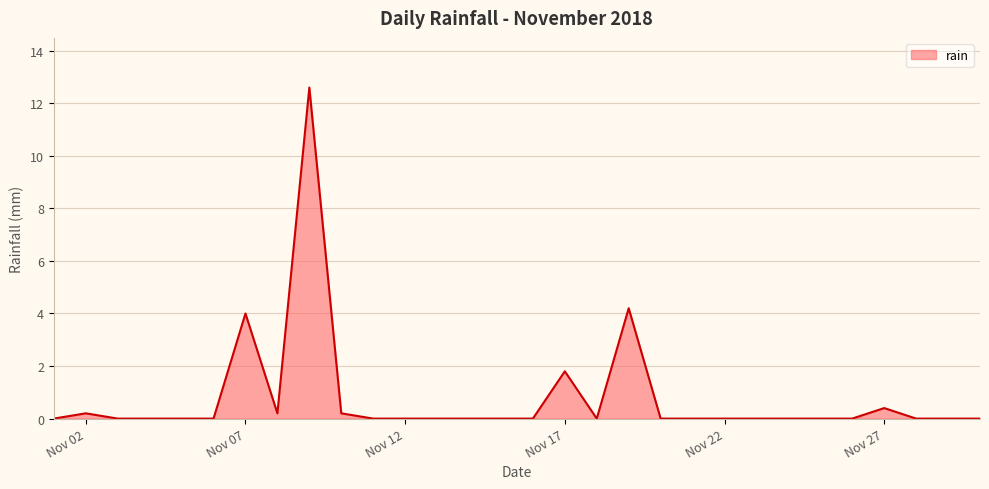

What is the average value?

0.8